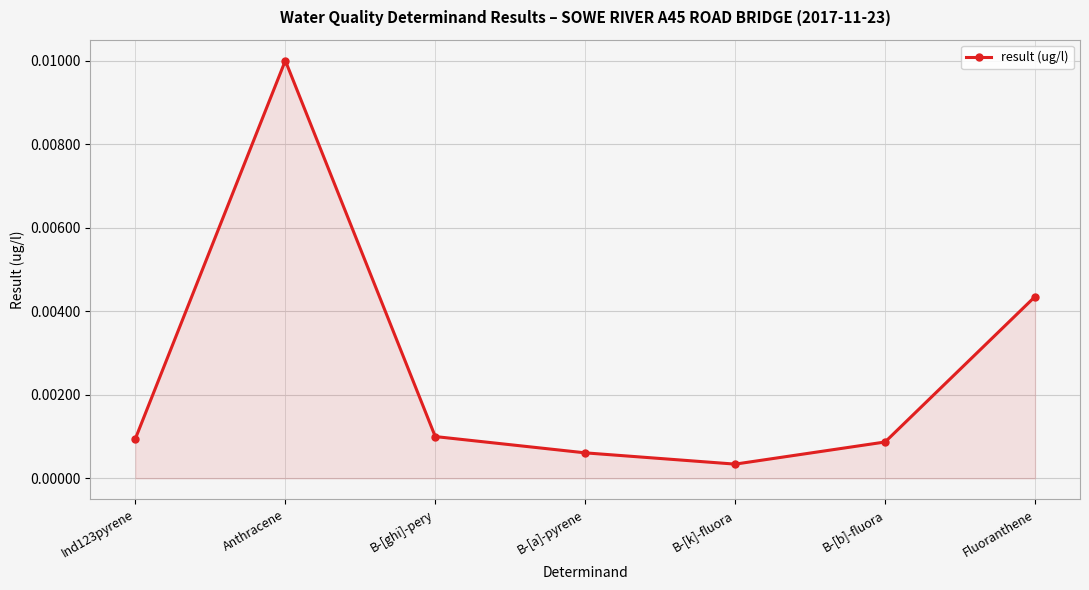

At which label is the value closest to 0?

B-[k]-fluora